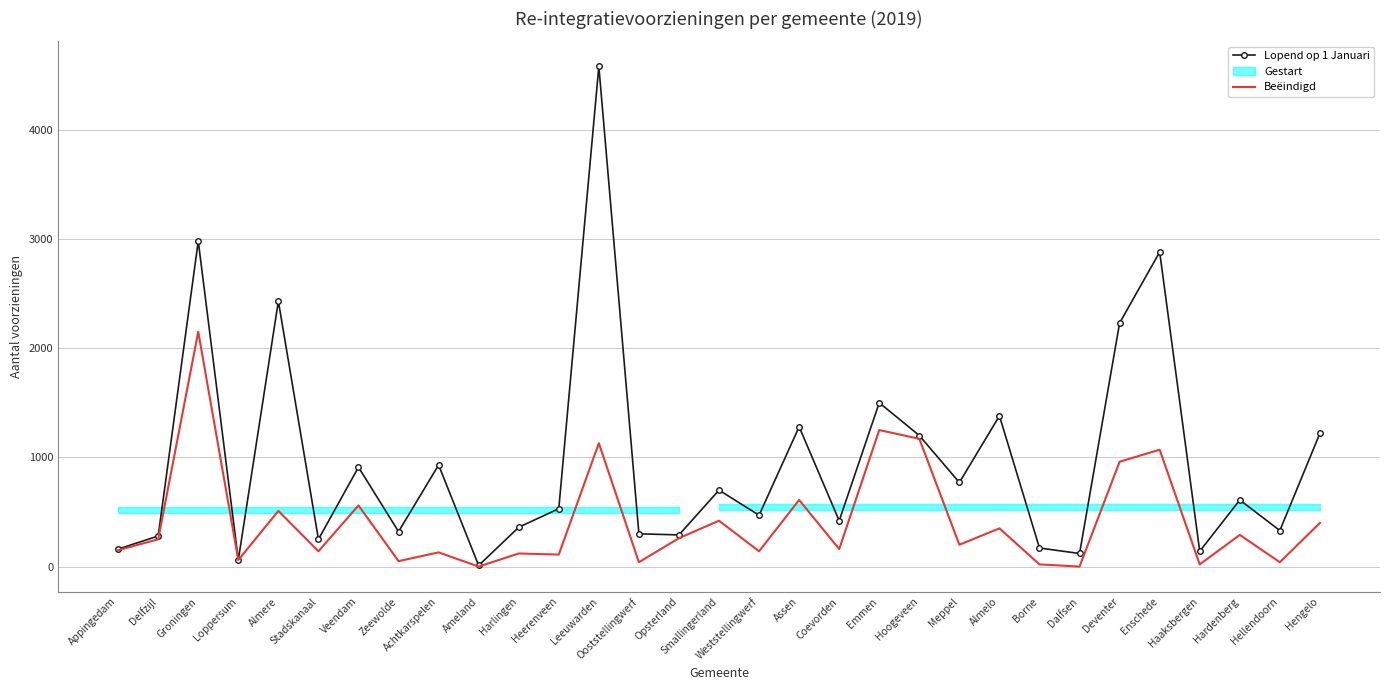

At which label does Beëindigd first exceed 200?

Delfzijl